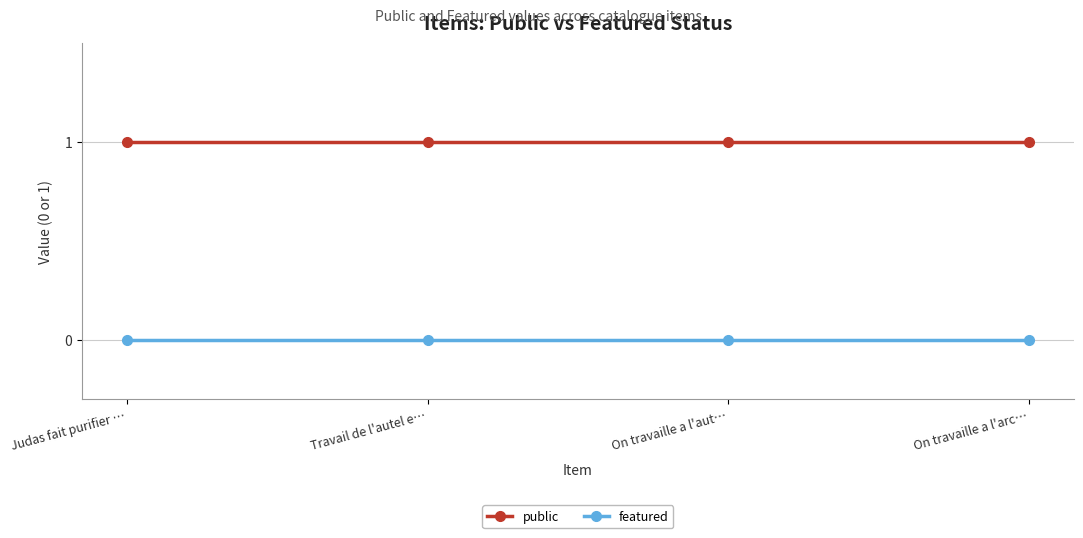

What is the sum of all public values?

4